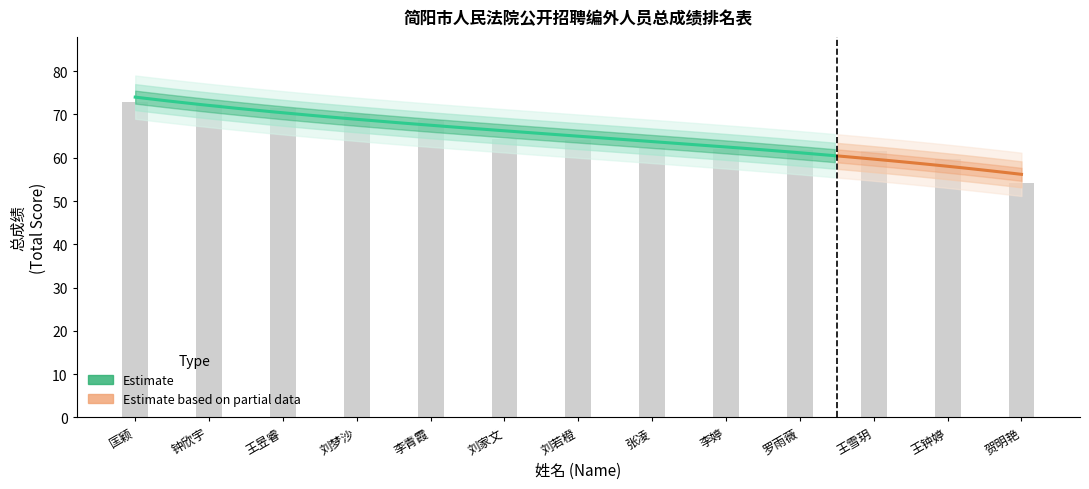

What is the difference between the second highest and minimum values?

18.2